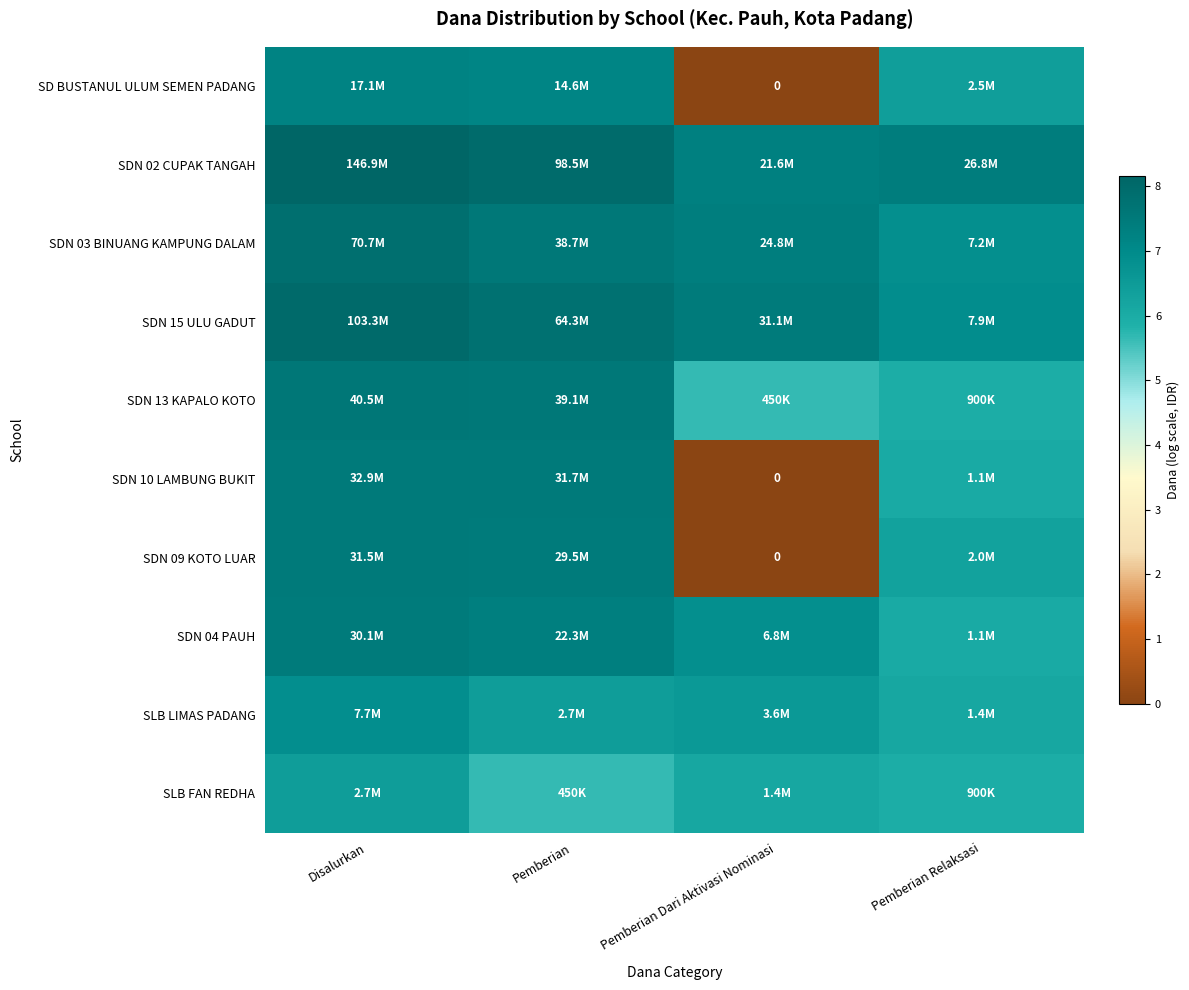

At how many categories does at least one series exceed 1?

4